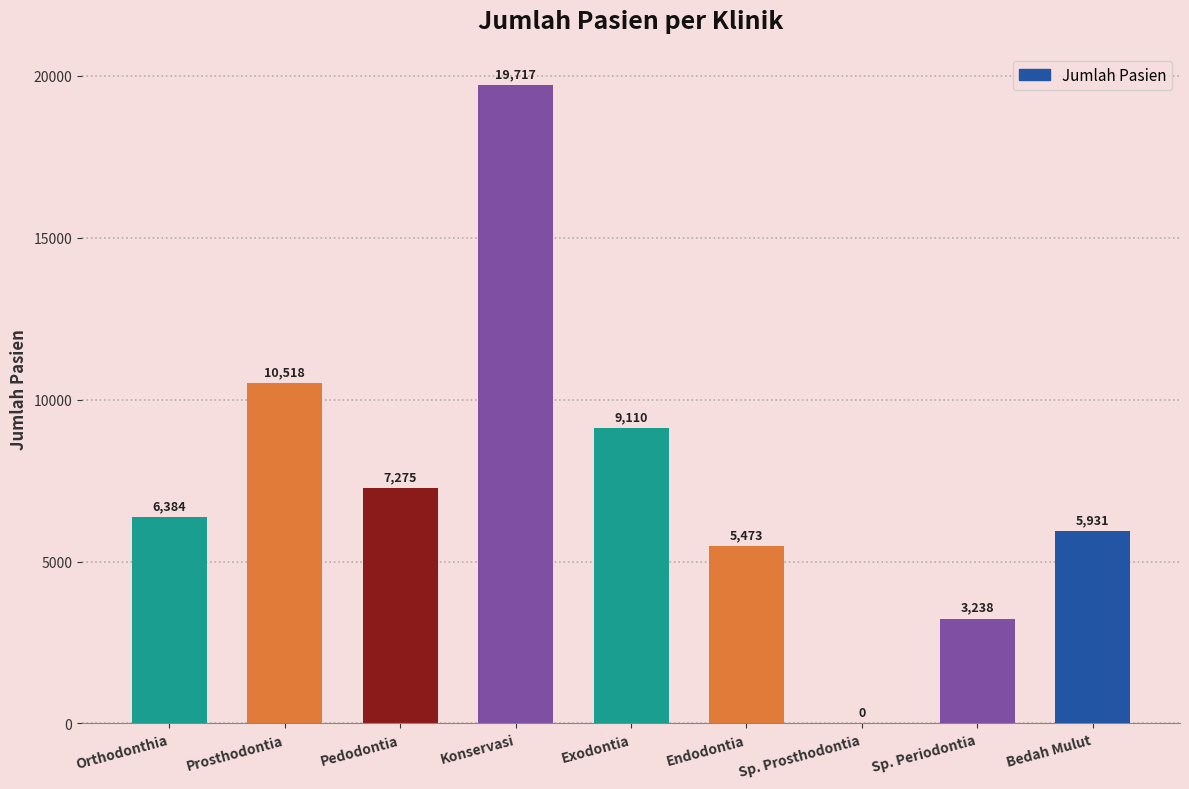

Where is the data nearest to the value 9858?

Prosthodontia